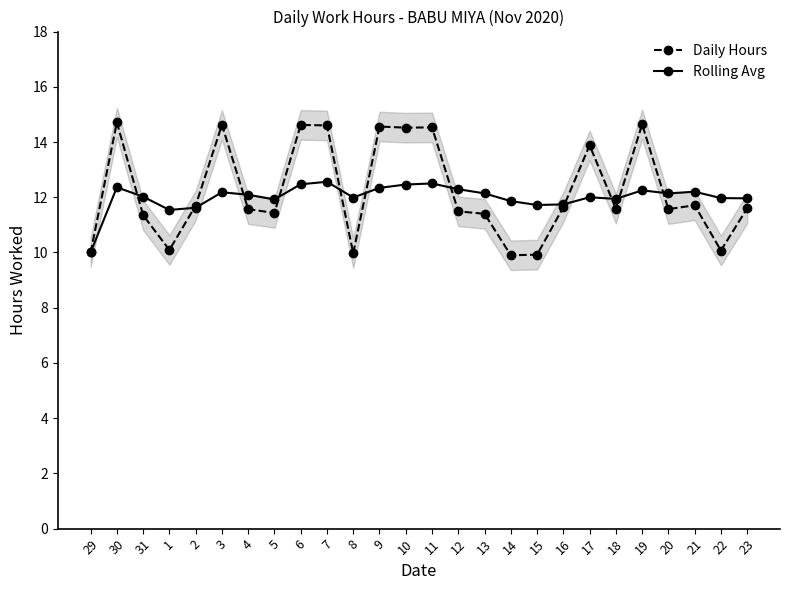

The Rolling Avg series shows 3.5 at 15. True or false?

False